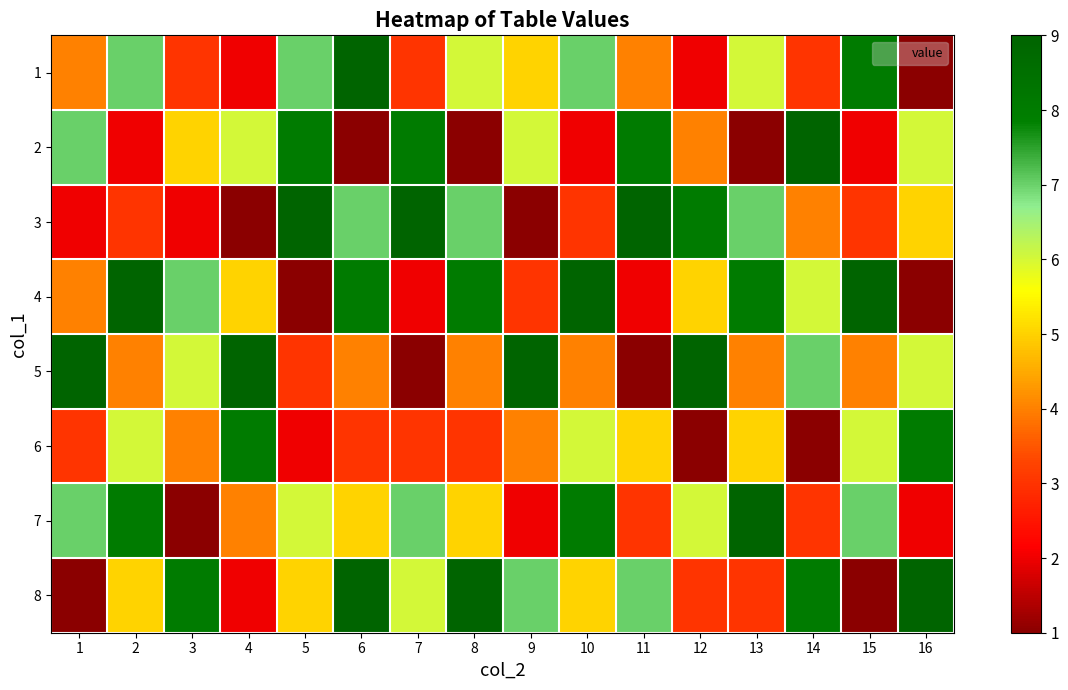

Between 14 and 6, which is larger?

6